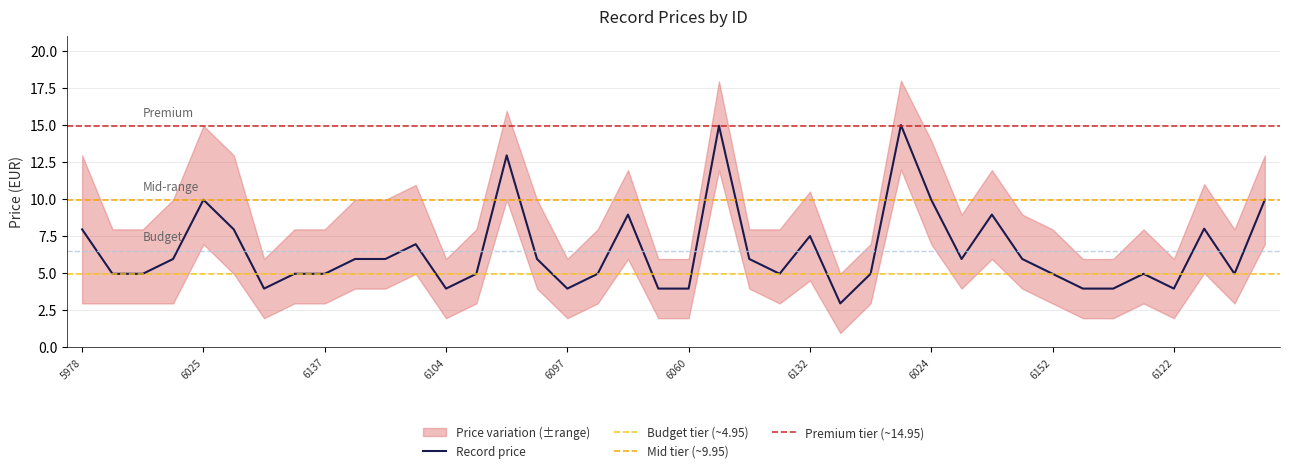

What is the change in value from 6082 to 6128?

+2.0